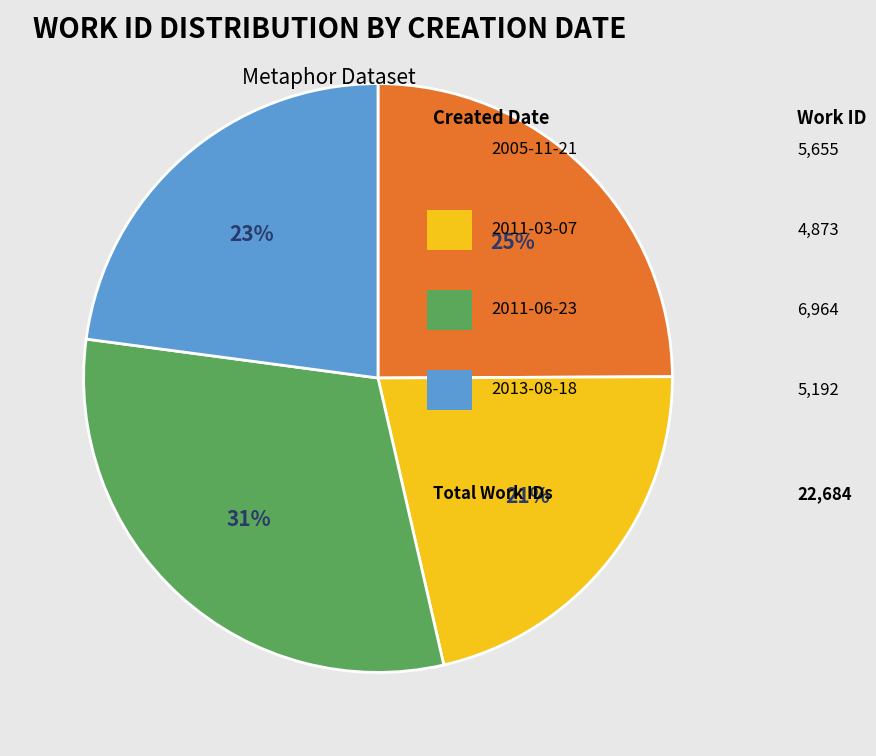

Is there a majority slice in this chart?

No